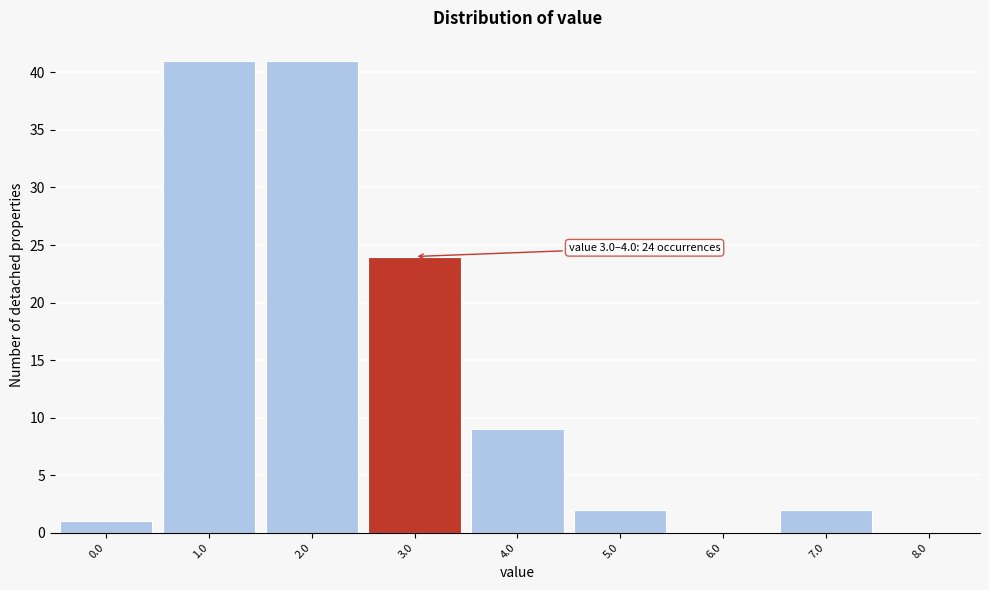

Reading right to left, extract all data points from this chart.

8.0=0	7.0=2	6.0=0	5.0=2	4.0=9	3.0=24	2.0=41	1.0=41	0.0=1